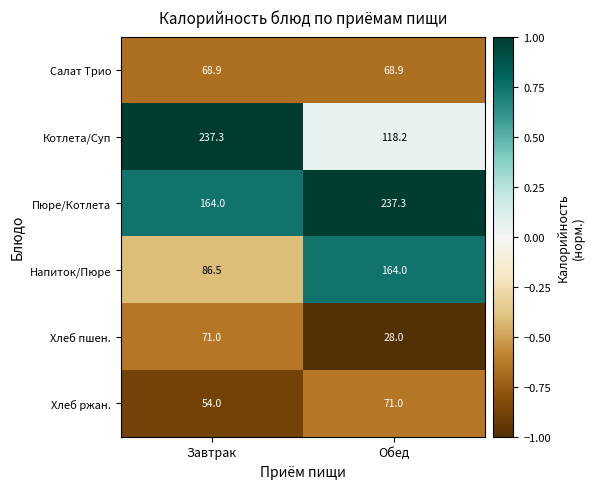

Which category has the lowest value across all series?

Обед